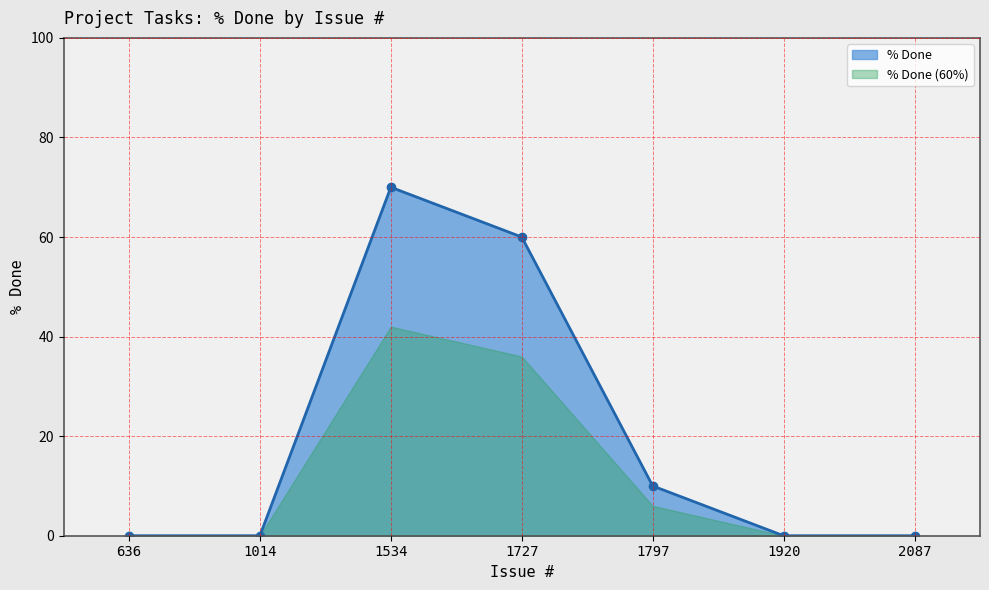

How many values are between 0 and 60?

6